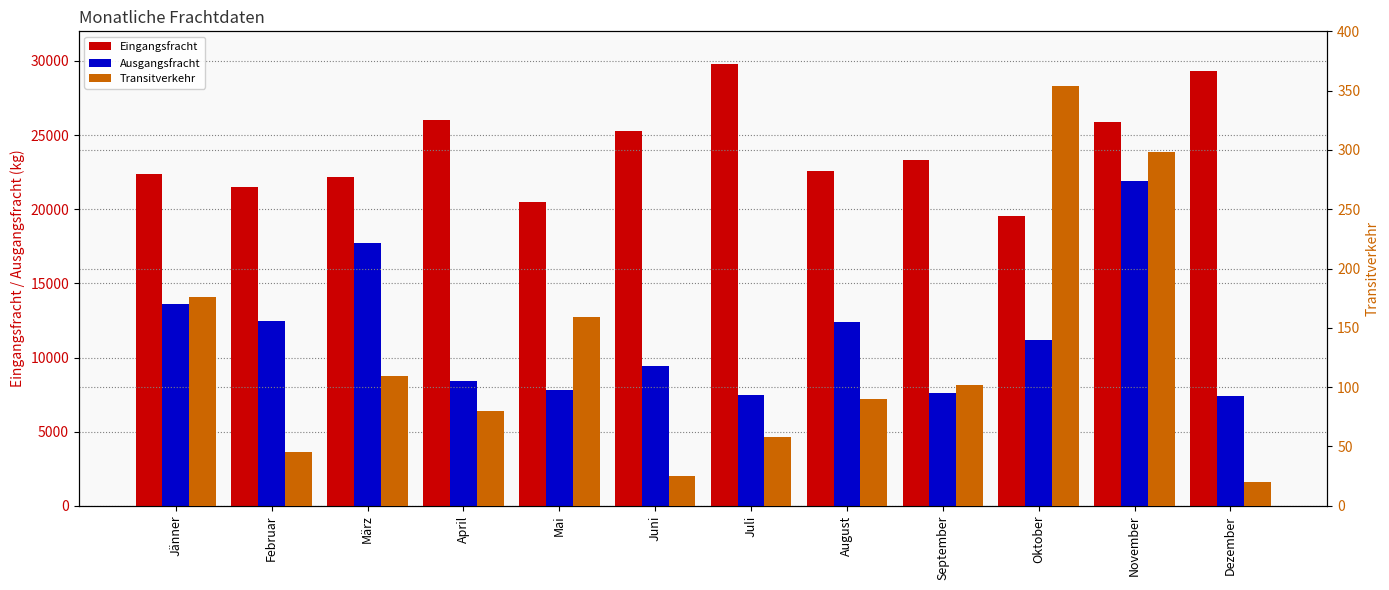

Count the number of data series in this chart.

3